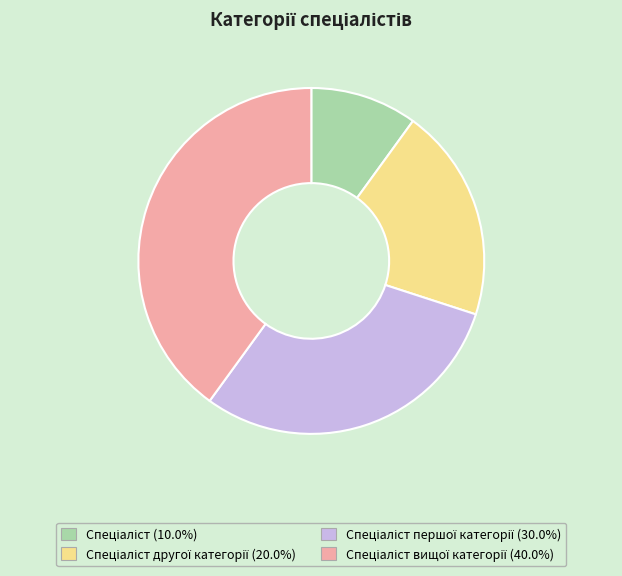

Is there any slice that represents more than half of the pie?

No